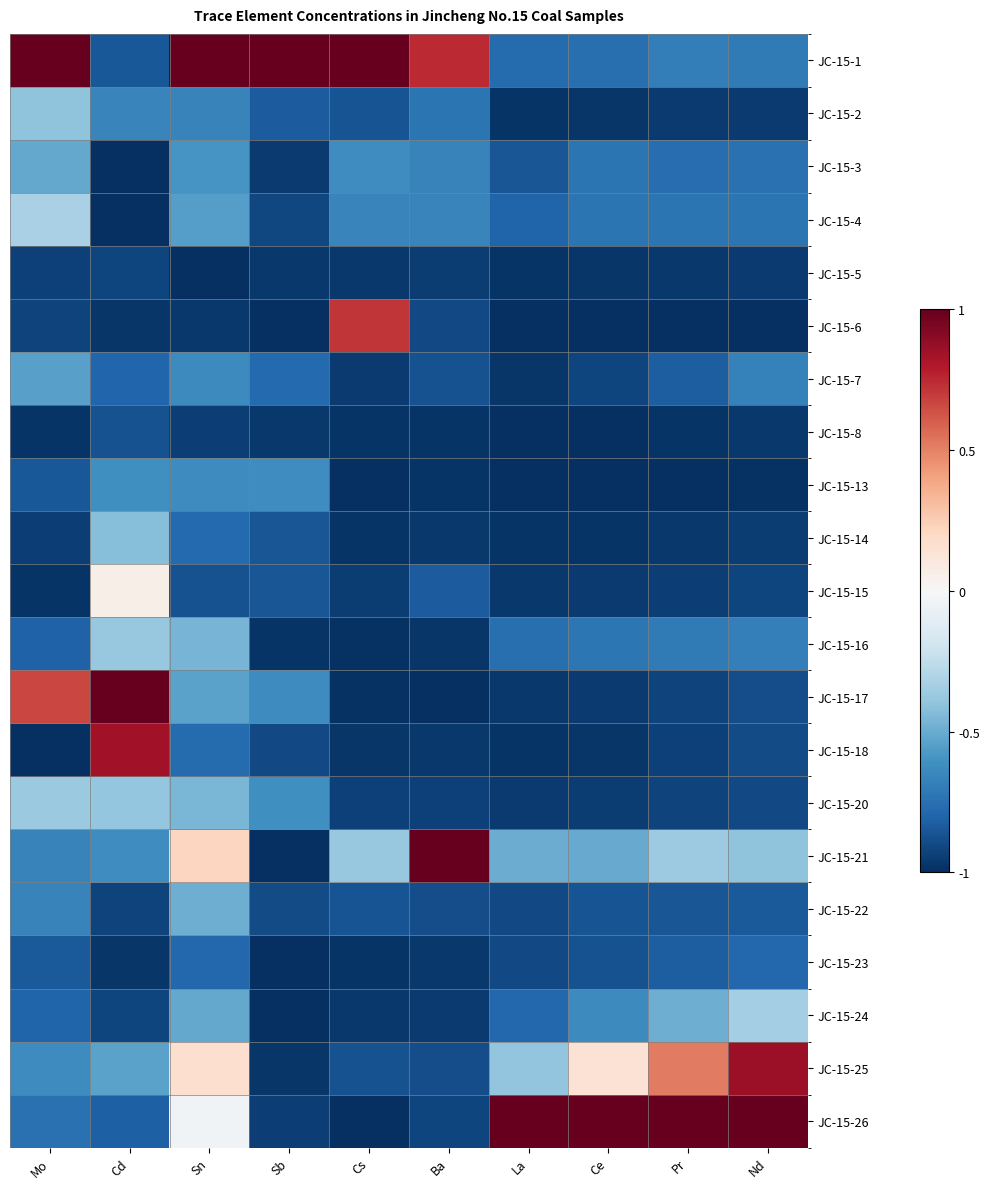

Reading right to left, extract all data points from this chart.

JC-15-1: Nd=-0.7	Pr=-0.7	Ce=-0.8	La=-0.8	Ba=0.7	Cs=1.0	Sb=1.0	Sn=1.0	Cd=-0.8	Mo=1.0
JC-15-2: Nd=-1.0	Pr=-1.0	Ce=-1.0	La=-1.0	Ba=-0.7	Cs=-0.9	Sb=-0.8	Sn=-0.7	Cd=-0.7	Mo=-0.4
JC-15-3: Nd=-0.7	Pr=-0.8	Ce=-0.7	La=-0.9	Ba=-0.7	Cs=-0.6	Sb=-1.0	Sn=-0.6	Cd=-1.0	Mo=-0.5
JC-15-4: Nd=-0.7	Pr=-0.7	Ce=-0.7	La=-0.8	Ba=-0.7	Cs=-0.7	Sb=-0.9	Sn=-0.5	Cd=-1.0	Mo=-0.3
JC-15-5: Nd=-1.0	Pr=-1.0	Ce=-1.0	La=-1.0	Ba=-0.9	Cs=-1.0	Sb=-1.0	Sn=-1.0	Cd=-0.9	Mo=-0.9
JC-15-6: Nd=-1.0	Pr=-1.0	Ce=-1.0	La=-1.0	Ba=-0.9	Cs=0.7	Sb=-1.0	Sn=-1.0	Cd=-1.0	Mo=-0.9
JC-15-7: Nd=-0.7	Pr=-0.8	Ce=-0.9	La=-1.0	Ba=-0.9	Cs=-1.0	Sb=-0.8	Sn=-0.6	Cd=-0.8	Mo=-0.5
JC-15-8: Nd=-1.0	Pr=-1.0	Ce=-1.0	La=-1.0	Ba=-1.0	Cs=-1.0	Sb=-1.0	Sn=-0.9	Cd=-0.9	Mo=-1.0
JC-15-13: Nd=-1.0	Pr=-1.0	Ce=-1.0	La=-1.0	Ba=-1.0	Cs=-1.0	Sb=-0.6	Sn=-0.6	Cd=-0.6	Mo=-0.8
JC-15-14: Nd=-0.9	Pr=-1.0	Ce=-1.0	La=-1.0	Ba=-1.0	Cs=-1.0	Sb=-0.9	Sn=-0.8	Cd=-0.4	Mo=-0.9
JC-15-15: Nd=-0.9	Pr=-0.9	Ce=-1.0	La=-1.0	Ba=-0.8	Cs=-0.9	Sb=-0.9	Sn=-0.9	Cd=0.1	Mo=-1.0
JC-15-16: Nd=-0.7	Pr=-0.7	Ce=-0.7	La=-0.8	Ba=-1.0	Cs=-1.0	Sb=-1.0	Sn=-0.5	Cd=-0.4	Mo=-0.8
JC-15-17: Nd=-0.9	Pr=-0.9	Ce=-1.0	La=-1.0	Ba=-1.0	Cs=-1.0	Sb=-0.6	Sn=-0.5	Cd=1.0	Mo=0.7
JC-15-18: Nd=-0.9	Pr=-0.9	Ce=-1.0	La=-1.0	Ba=-1.0	Cs=-1.0	Sb=-0.9	Sn=-0.8	Cd=0.8	Mo=-1.0
JC-15-20: Nd=-0.9	Pr=-0.9	Ce=-0.9	La=-1.0	Ba=-0.9	Cs=-0.9	Sb=-0.6	Sn=-0.5	Cd=-0.4	Mo=-0.4
JC-15-21: Nd=-0.4	Pr=-0.4	Ce=-0.5	La=-0.5	Ba=1.0	Cs=-0.4	Sb=-1.0	Sn=0.2	Cd=-0.6	Mo=-0.7
JC-15-22: Nd=-0.8	Pr=-0.9	Ce=-0.9	La=-0.9	Ba=-0.9	Cs=-0.9	Sb=-0.9	Sn=-0.5	Cd=-0.9	Mo=-0.7
JC-15-23: Nd=-0.8	Pr=-0.8	Ce=-0.9	La=-0.9	Ba=-1.0	Cs=-1.0	Sb=-1.0	Sn=-0.8	Cd=-1.0	Mo=-0.8
JC-15-24: Nd=-0.3	Pr=-0.5	Ce=-0.6	La=-0.8	Ba=-1.0	Cs=-1.0	Sb=-1.0	Sn=-0.5	Cd=-0.9	Mo=-0.8
JC-15-25: Nd=0.9	Pr=0.5	Ce=0.1	La=-0.4	Ba=-0.9	Cs=-0.9	Sb=-1.0	Sn=0.2	Cd=-0.5	Mo=-0.6
JC-15-26: Nd=1.0	Pr=1.0	Ce=1.0	La=1.0	Ba=-0.9	Cs=-1.0	Sb=-0.9	Sn=-0.0	Cd=-0.8	Mo=-0.7